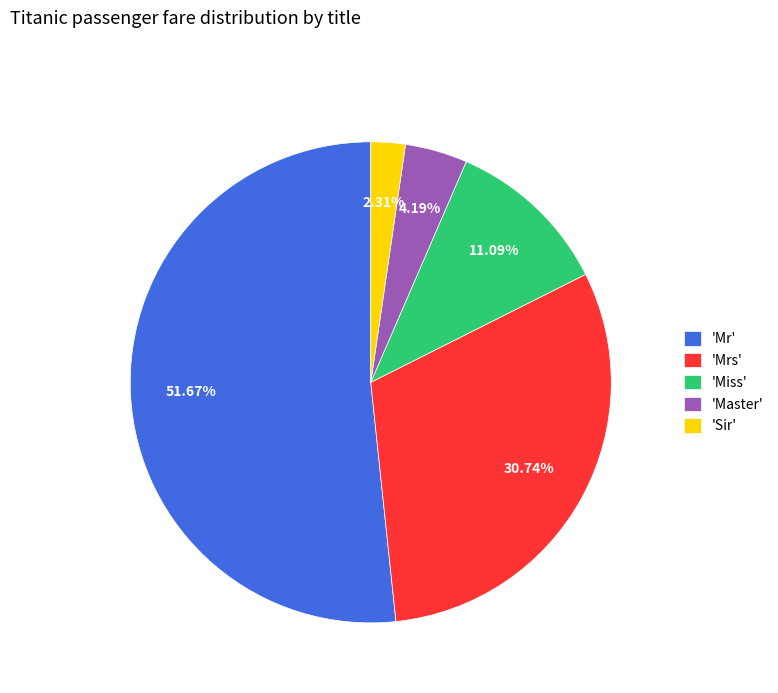

Do 'Sir' and 'Master' together represent more than half of the pie?

No